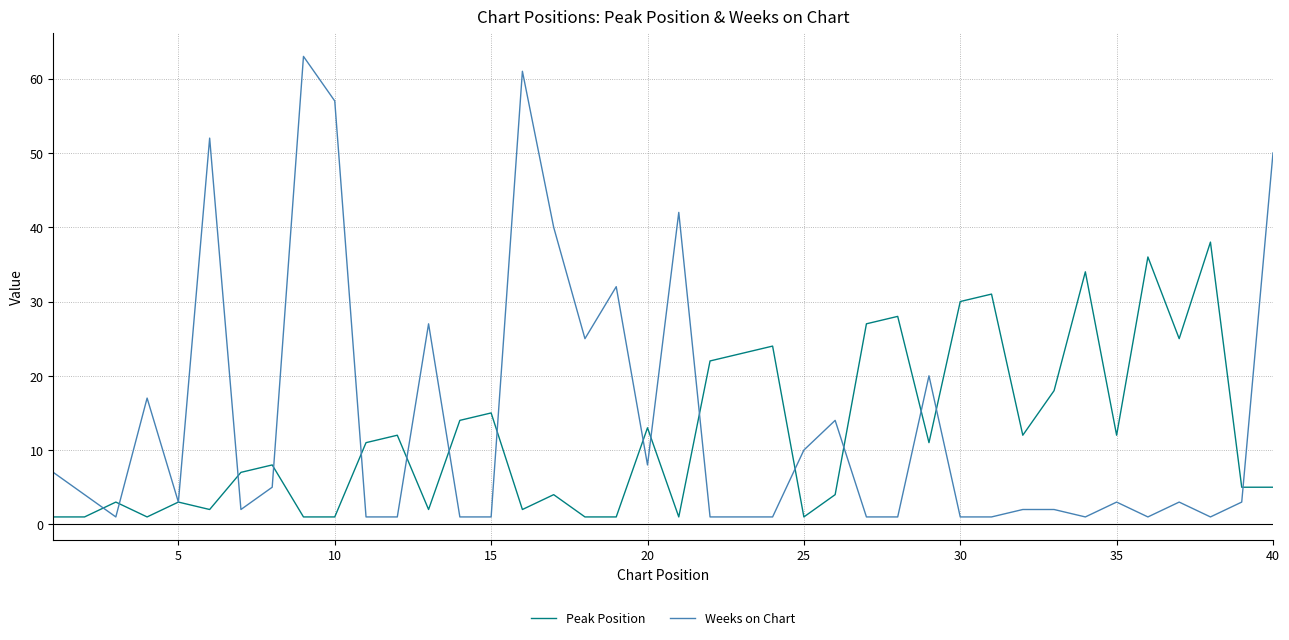

Reading left to right, list all the values displayed in this chart.

Peak Position: 1	1	3	1	3	2	7	8	1	1	11	12	2	14	15	2	4	1	1	13	1	22	23	24	1	4	27	28	11	30	31	12	18	34	12	36	25	38	5	5
Weeks on Chart: 7	4	1	17	3	52	2	5	63	57	1	1	27	1	1	61	40	25	32	8	42	1	1	1	10	14	1	1	20	1	1	2	2	1	3	1	3	1	3	50